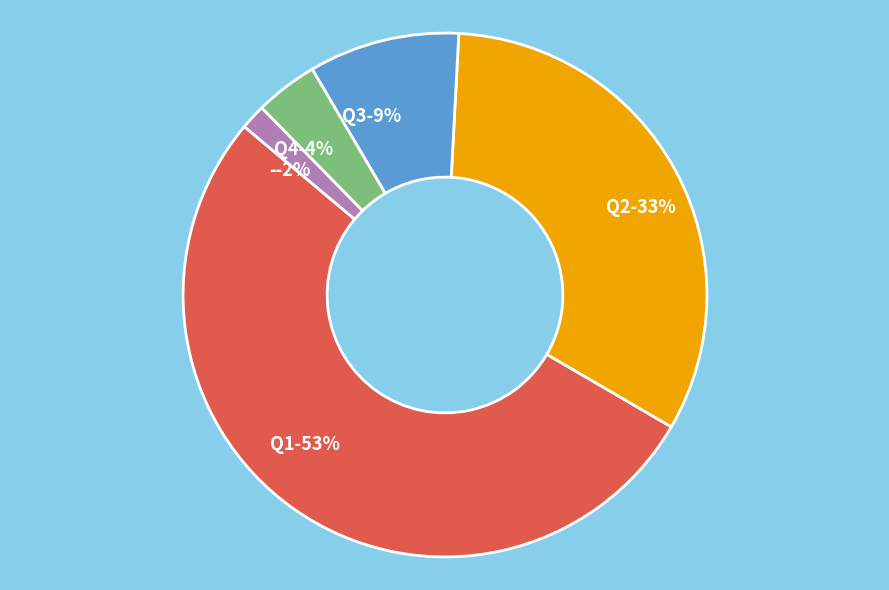

Rank the categories by value from highest to lowest.

Q1, Q2, Q3, Q4, -